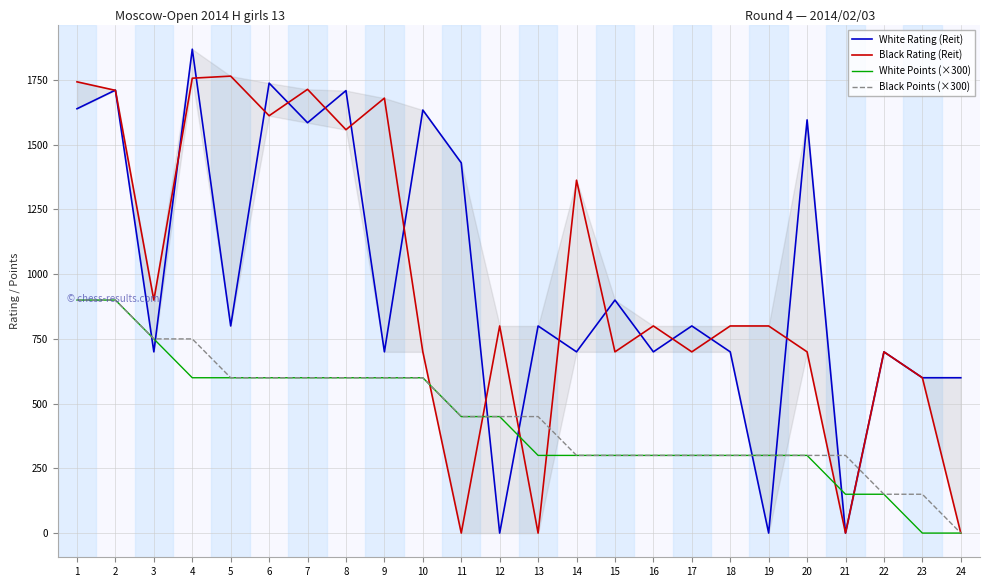

List the labels in order of White Rating (Reit) value, largest first.

4, 6, 2, 8, 1, 10, 20, 7, 11, 15, 5, 13, 17, 3, 9, 14, 16, 18, 22, 23, 24, 12, 19, 21